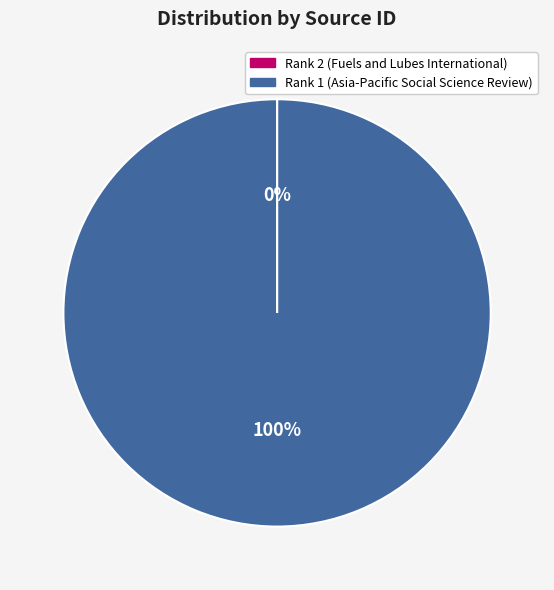

Is there a majority slice in this chart?

Yes